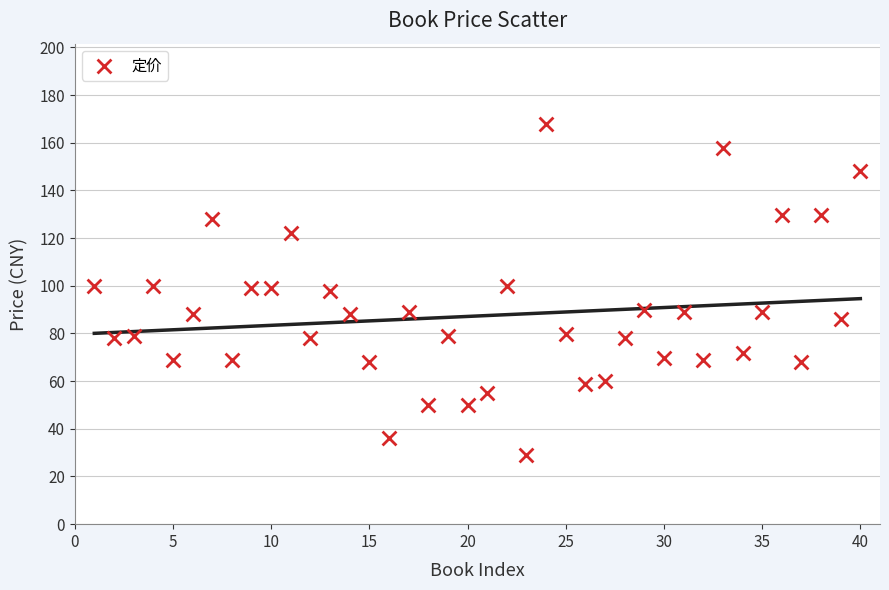

What is the range of X values (max minus min)?

39.0